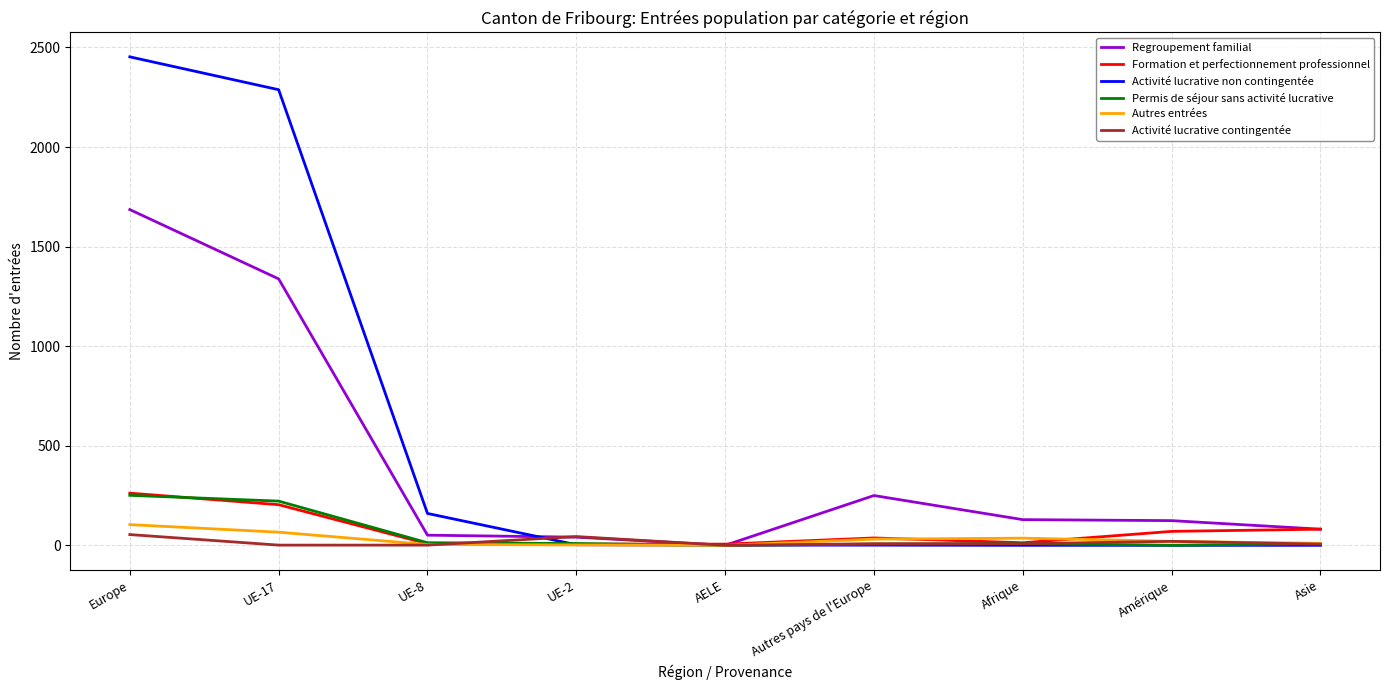

Which series has the largest total across all categories?

Activité lucrative non contingentée